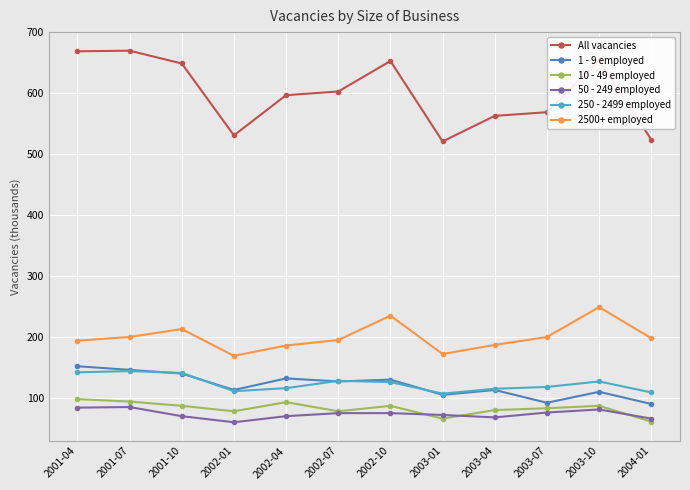

Which series changed the most between 2001-04 and 2003-10?

2500+ employed